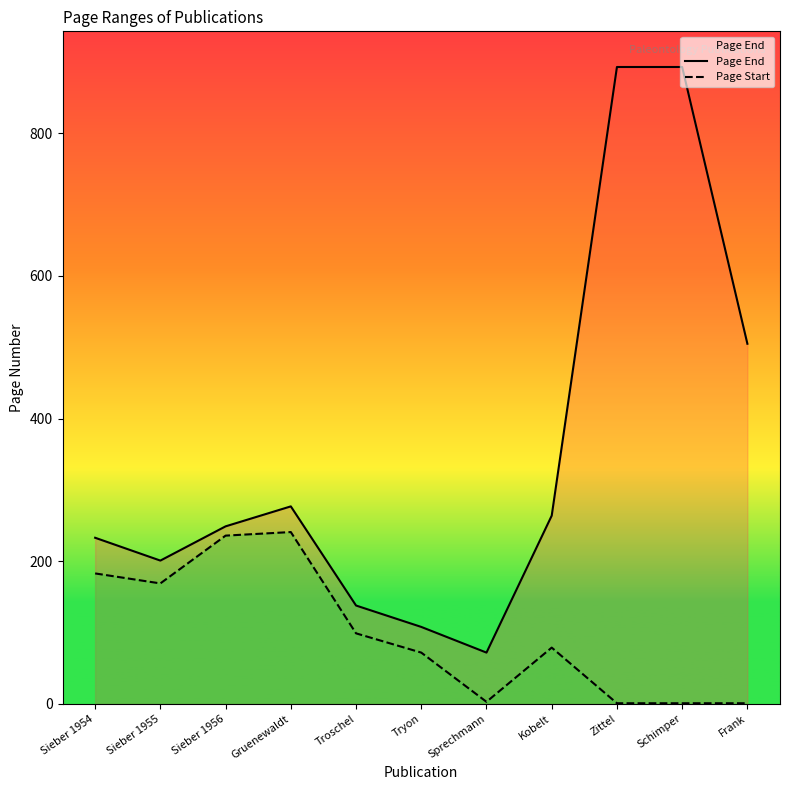

True or false: Page End and Page Start cross at least once.

False